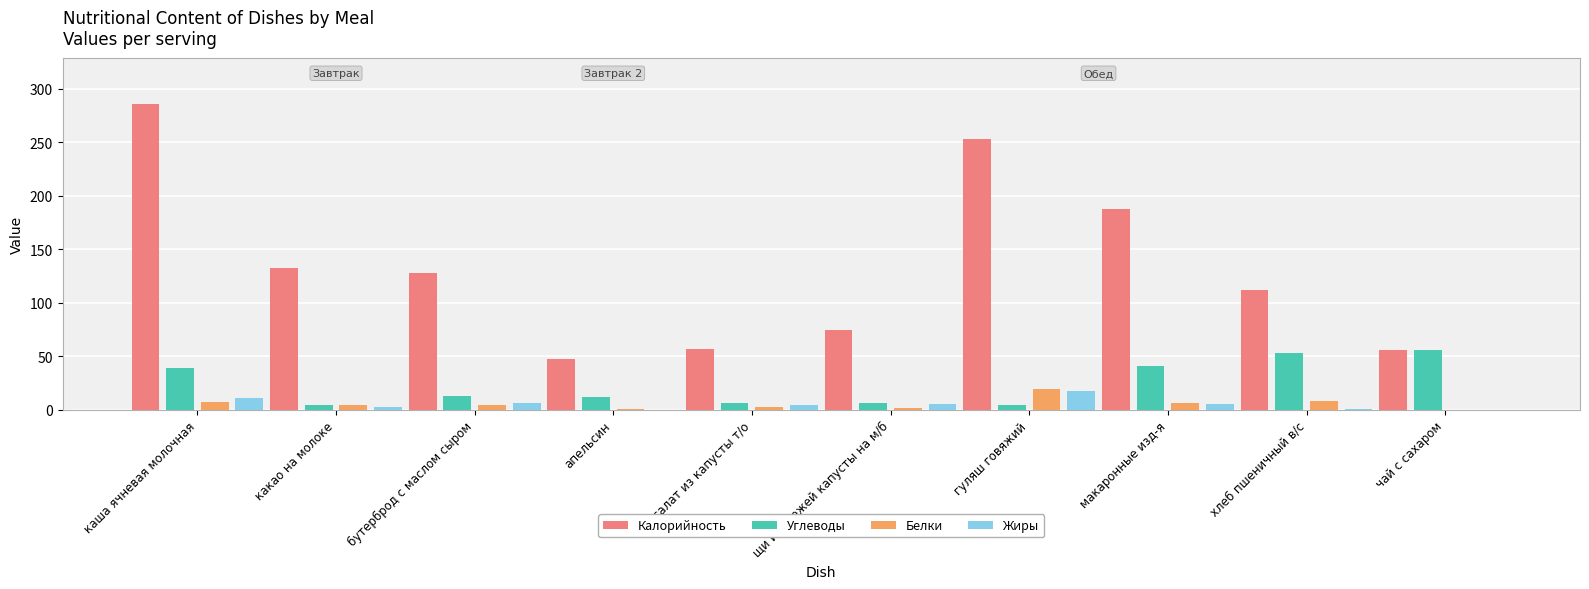

How many groups of bars are there?

10